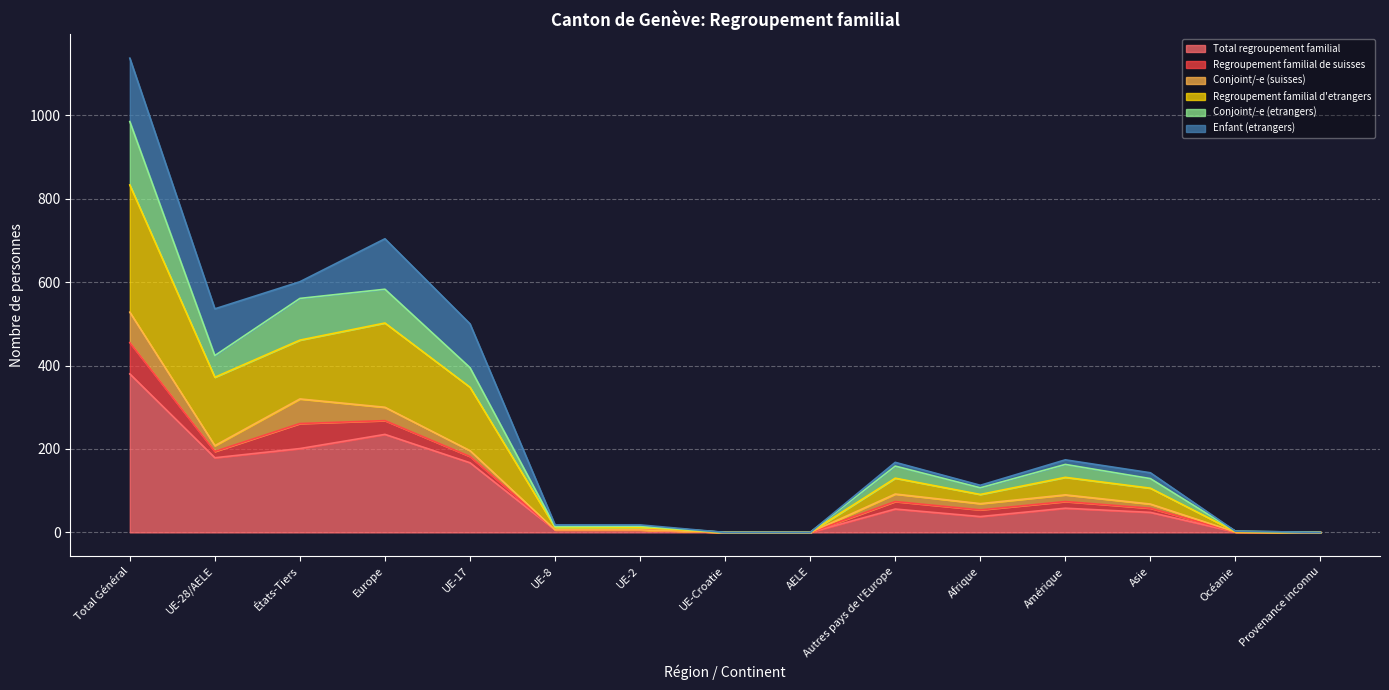

How many interior local peaks does the Conjoint/-e (etrangers) series have?

3